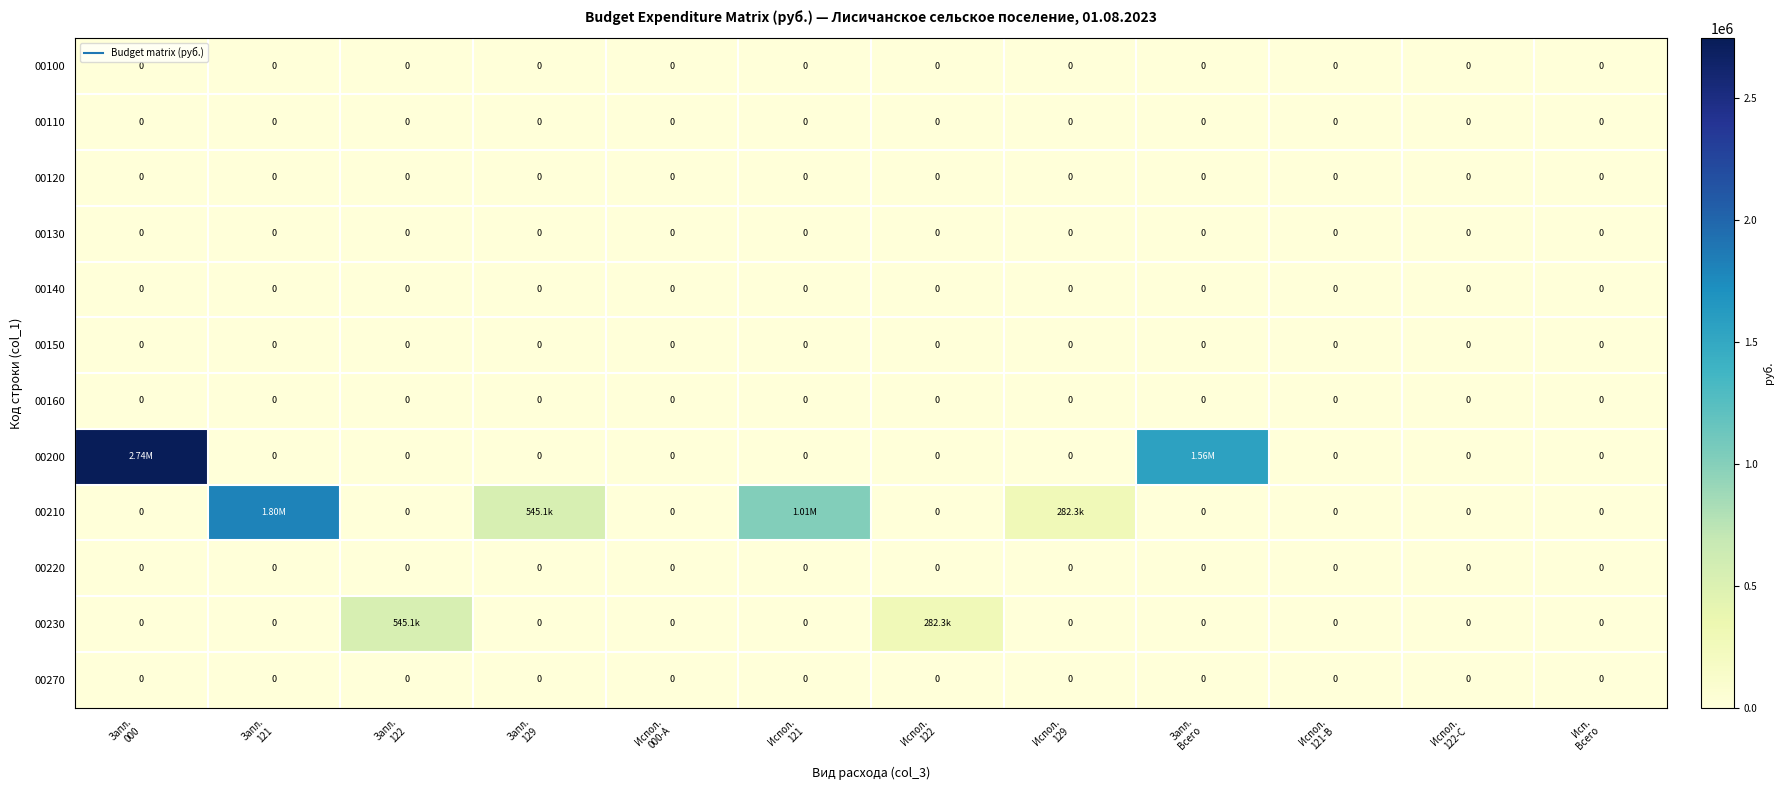

The 00210 series shows 0.0 at Испол. 122. True or false?

True